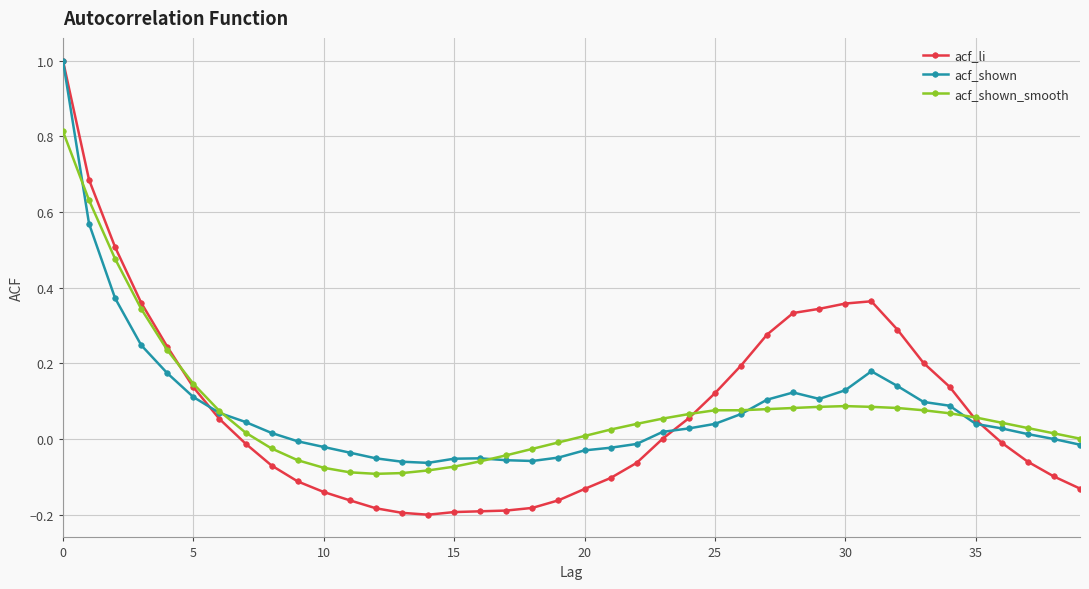

What is the highest value of the acf_shown series?

1.0